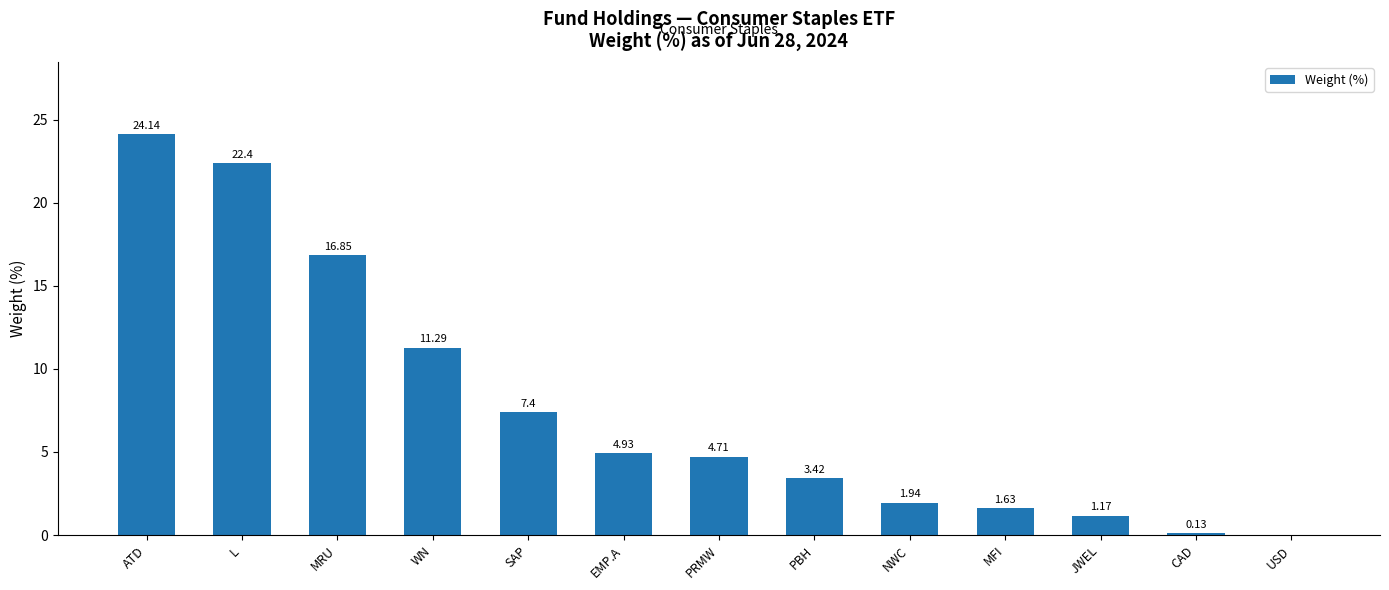

How many values exceed 4?

7